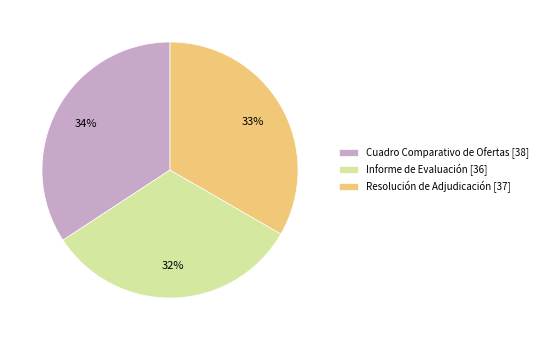

What is the ratio of the value at Informe de Evaluación [36] to the value at Resolución de Adjudicación [37]?

1.0